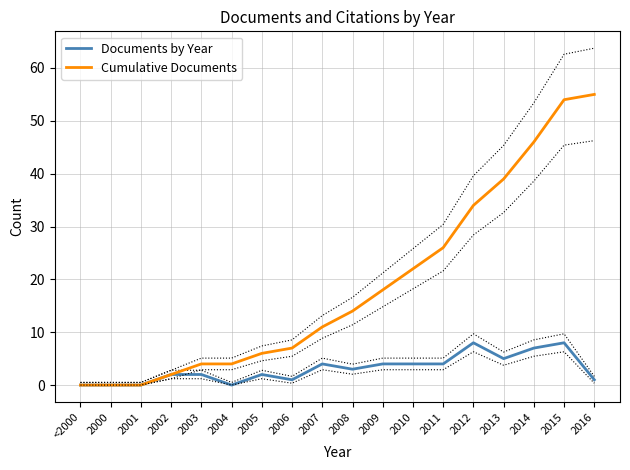

Rank the categories by Cumulative Documents value from lowest to highest.

<2000, 2000, 2001, 2002, 2003, 2004, 2005, 2006, 2007, 2008, 2009, 2010, 2011, 2012, 2013, 2014, 2015, 2016